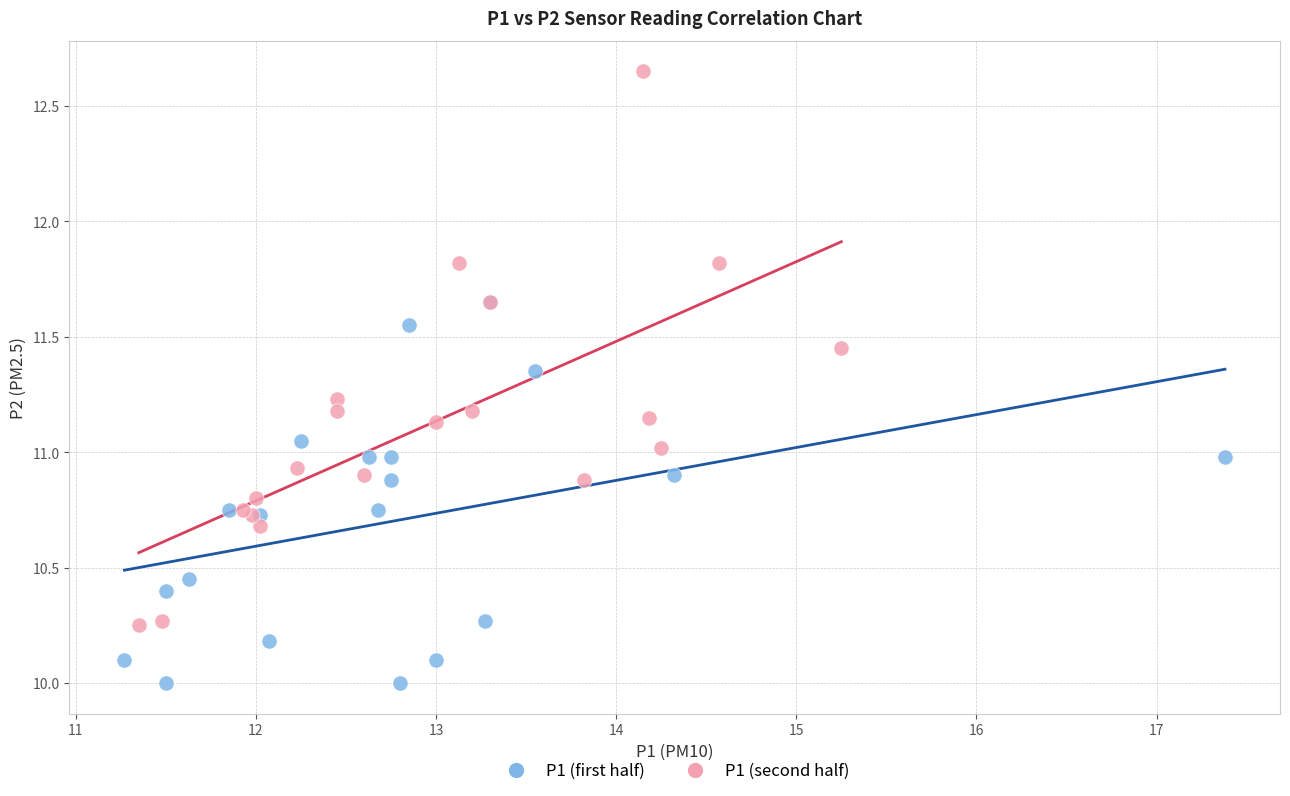

What are all the series names shown in the legend?

P1 (first half), P1 (second half)